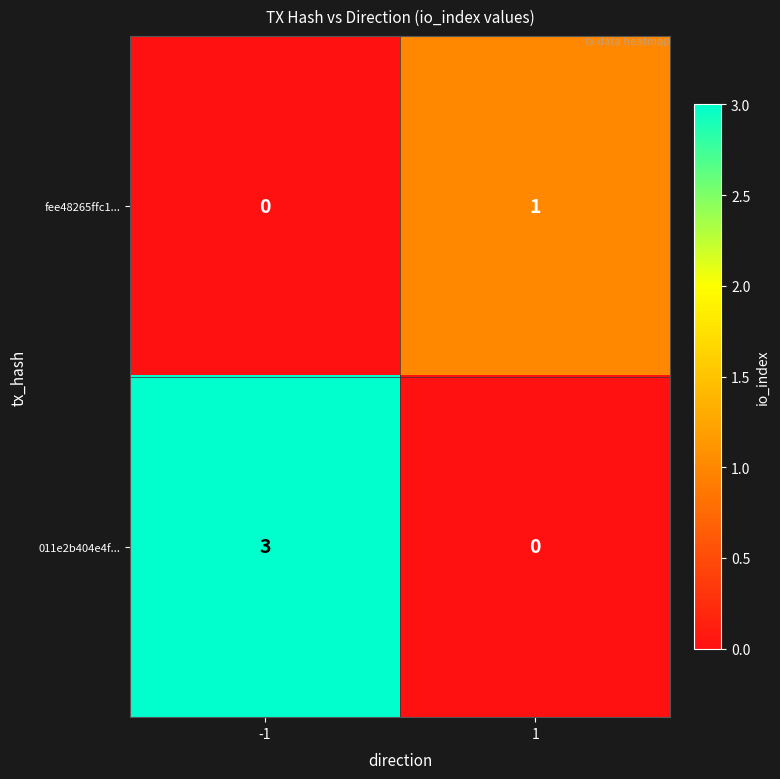

At 1, list the series in order from largest to smallest.

fee48265ffc1..., 011e2b404e4f...